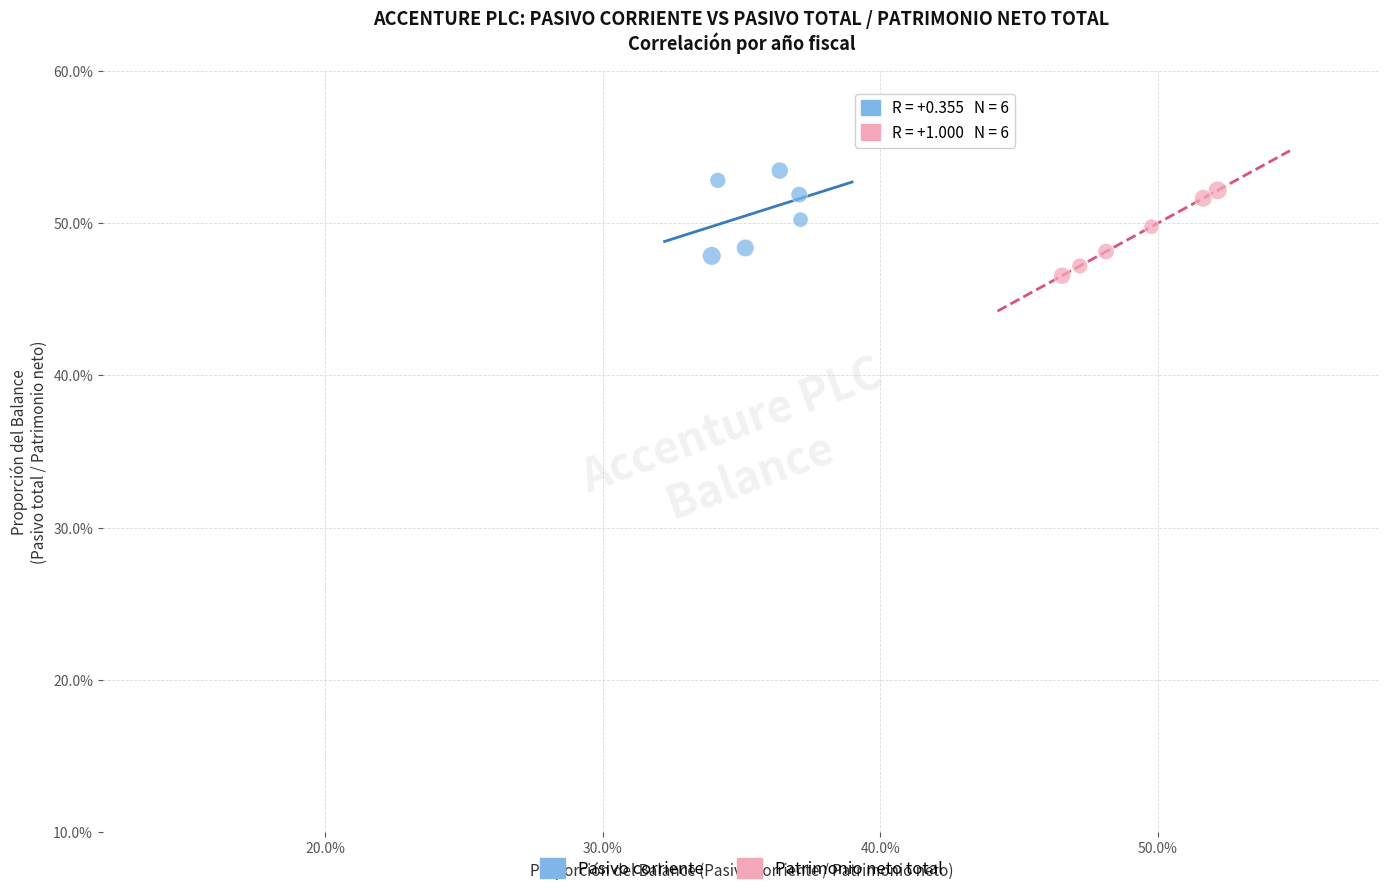

Which series reaches the maximum Y coordinate?

Pasivo corriente